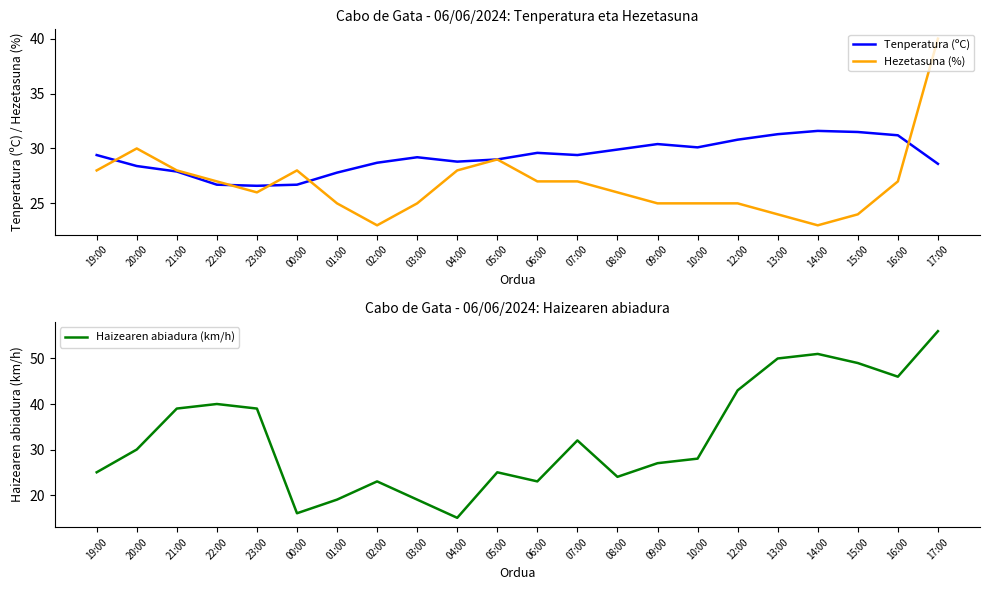

What is the difference between the highest and lowest values at 19:00?

4.4